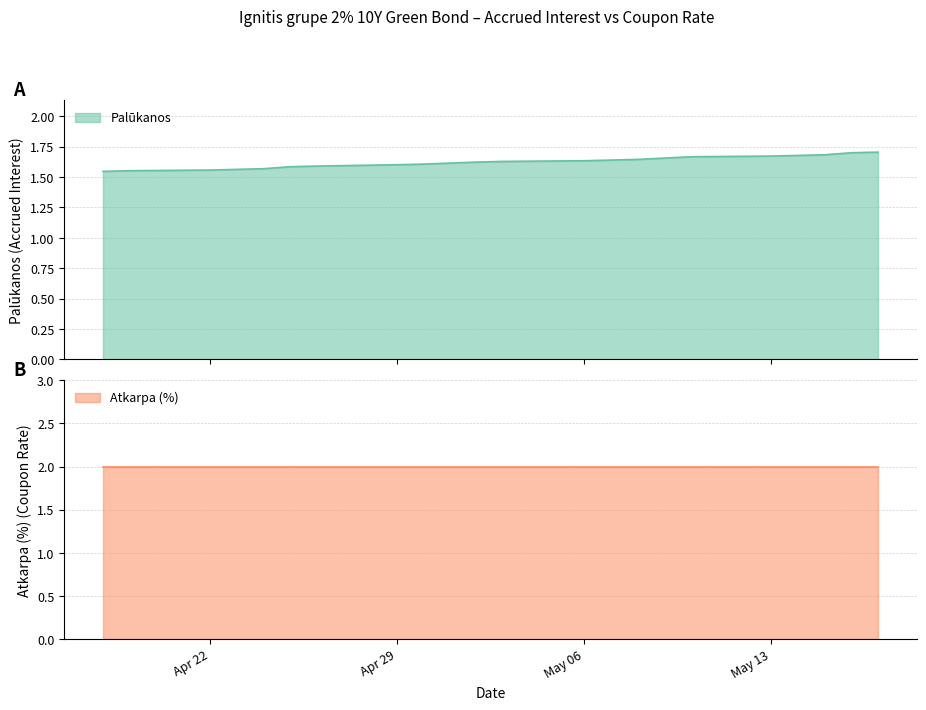

What is the label of the 7th point from the left?

2024-05-08